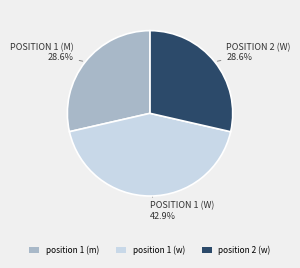

Which category has the biggest portion of the pie?

position 1 (w)